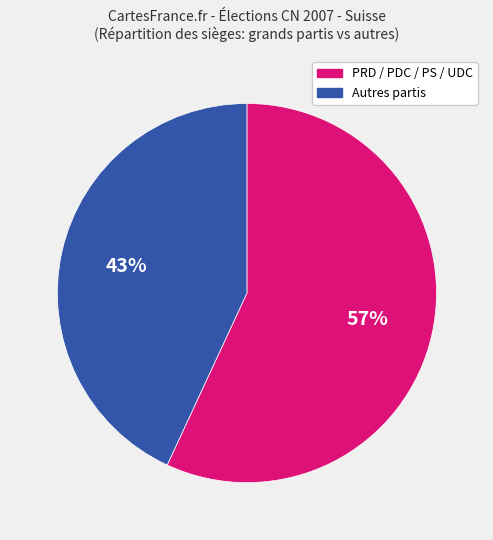

Is there any slice that represents more than half of the pie?

Yes